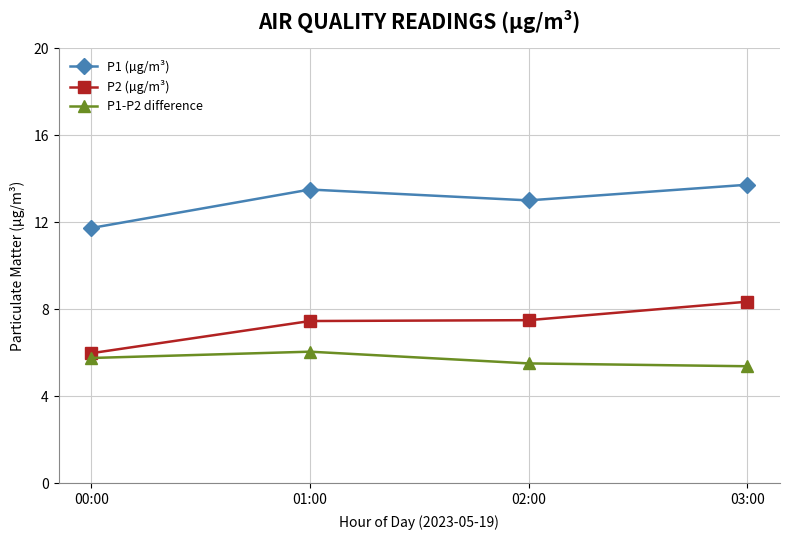

Where is P1 (µg/m³) nearest to the value 12?

00:00